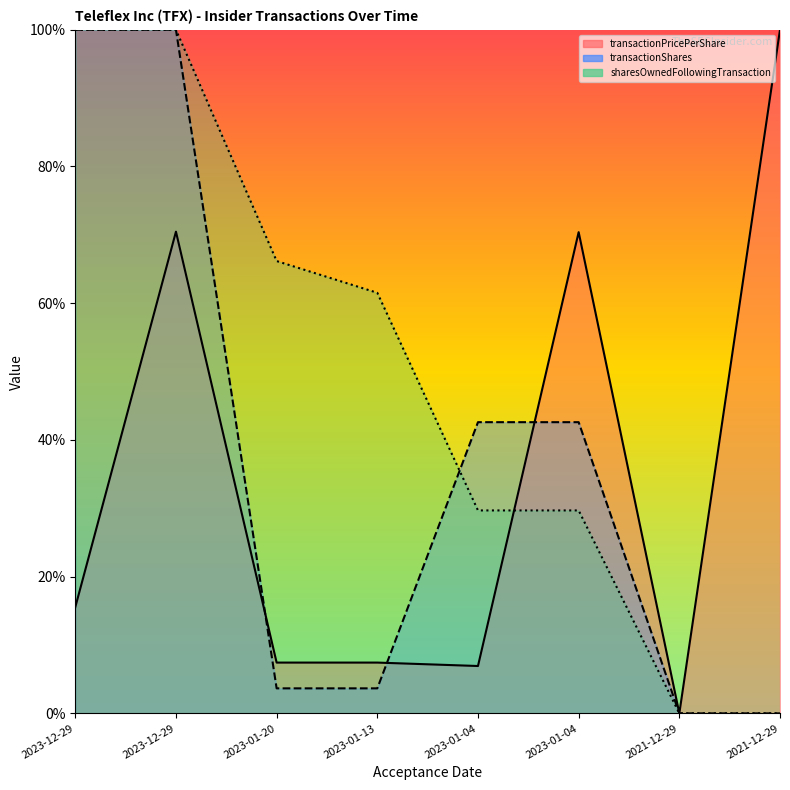

How many distinct data groups are displayed?

3